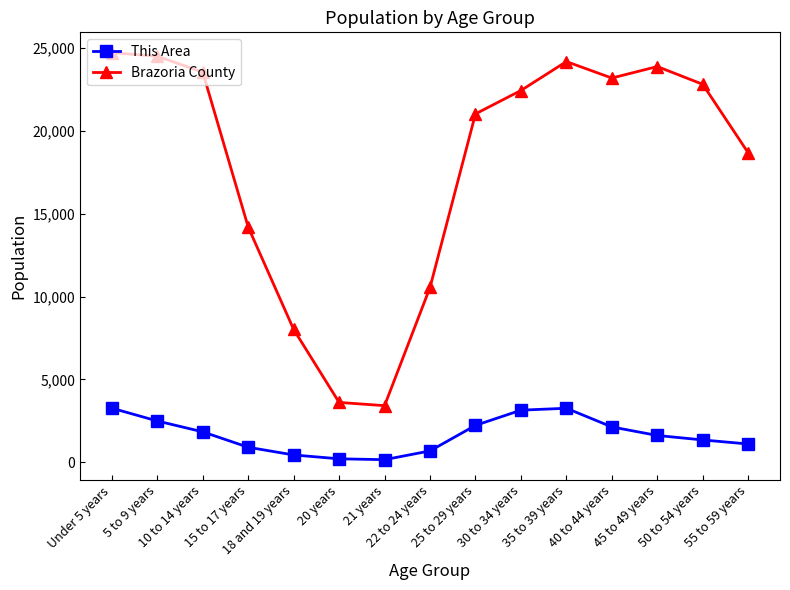

True or false: This Area has more than 1 interior local peaks.

False